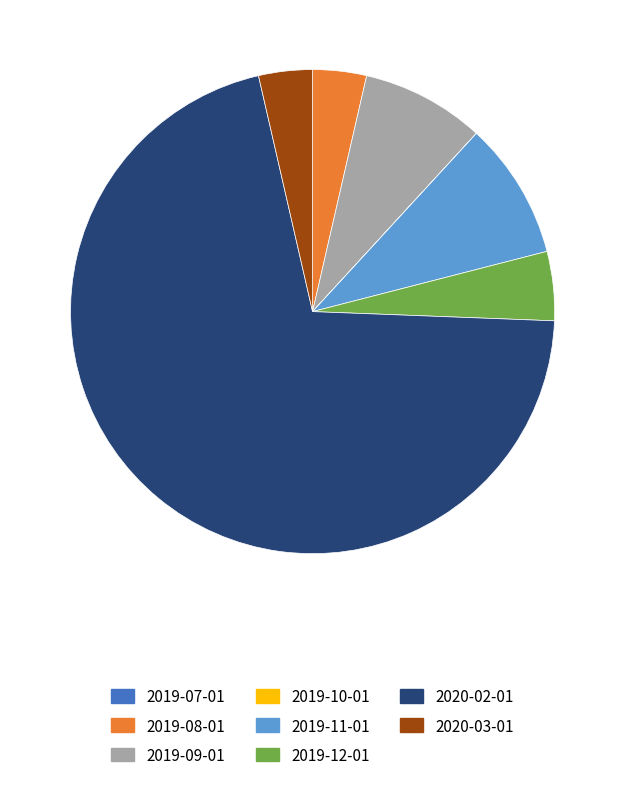

Is there any slice that represents more than half of the pie?

Yes